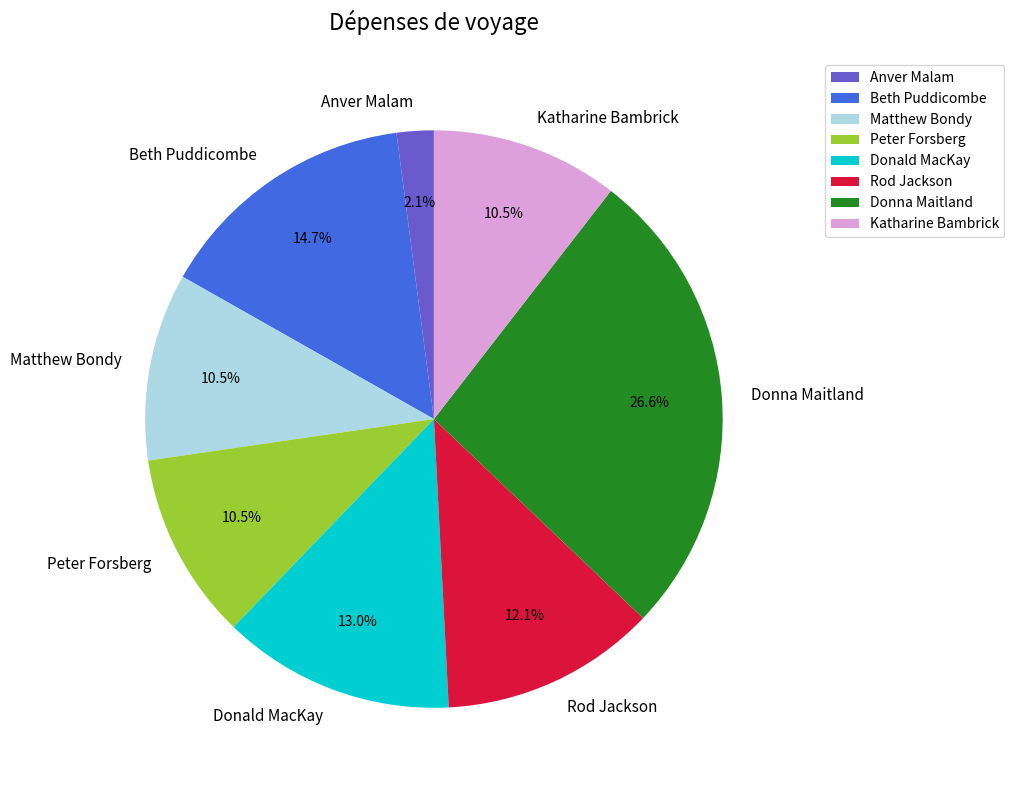

What is the total percentage of Donna Maitland and Rod Jackson?

38.7%